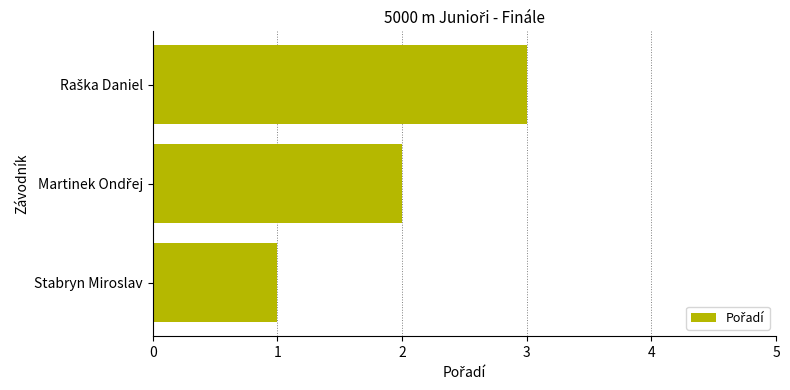

Which label corresponds to the smallest value in the chart?

Stabryn Miroslav